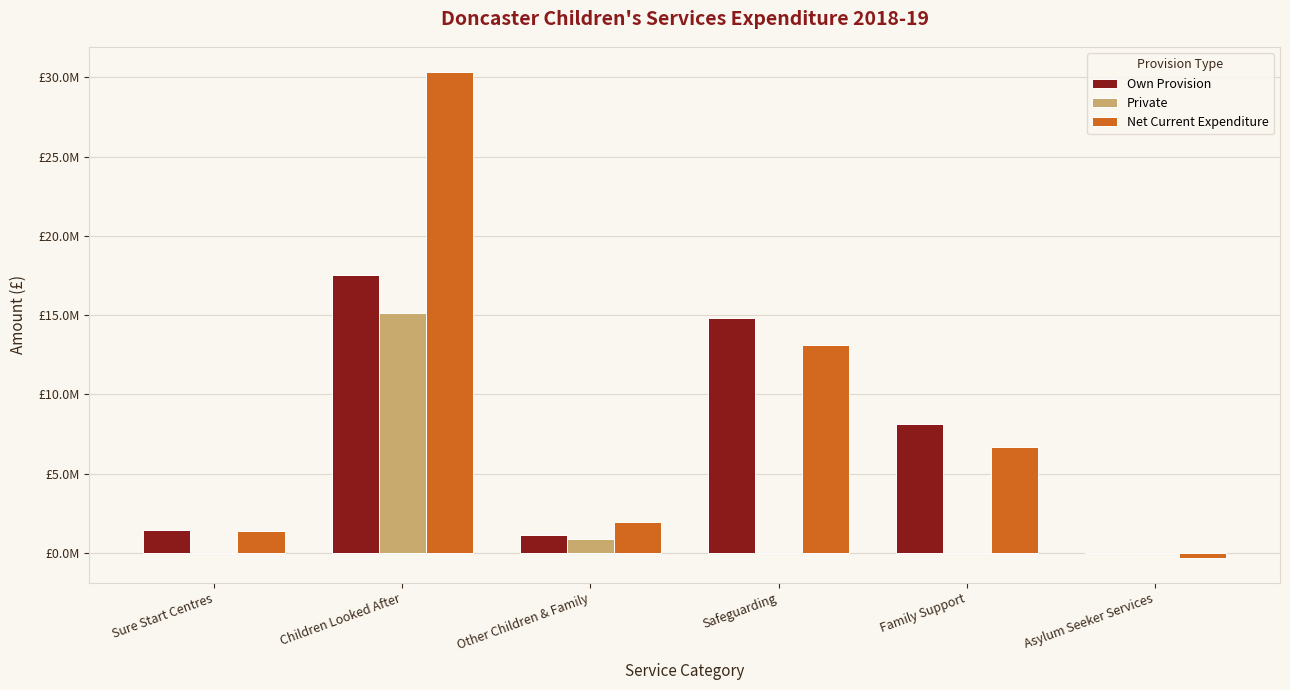

What are all the series names shown in the legend?

Own Provision, Private, Net Current Expenditure